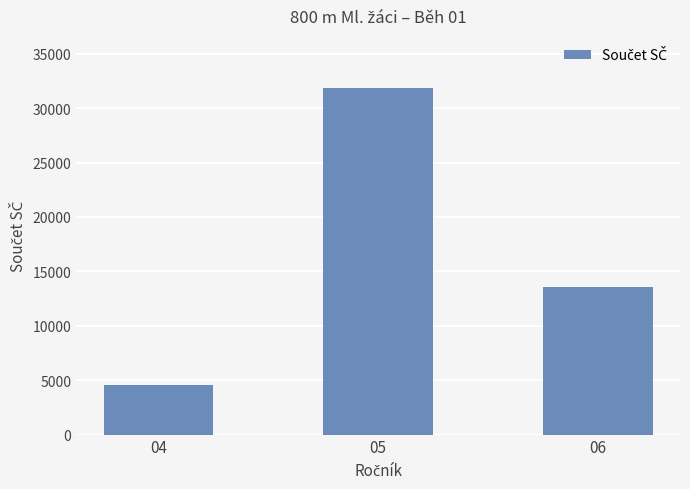

Reading right to left, what are all the values shown in this chart?

13608	31867	4568